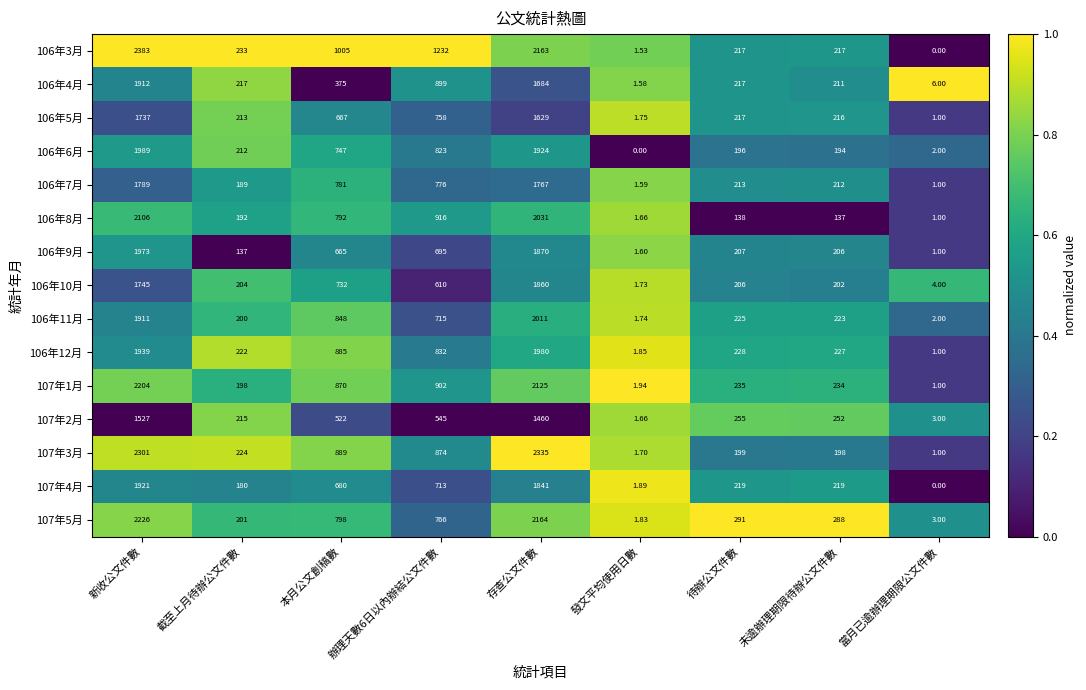

Rank the series by their maximum value, from lowest to highest.

107年2月, 106年5月, 106年7月, 106年10月, 106年4月, 107年4月, 106年9月, 106年12月, 106年6月, 106年11月, 106年8月, 107年1月, 107年5月, 107年3月, 106年3月